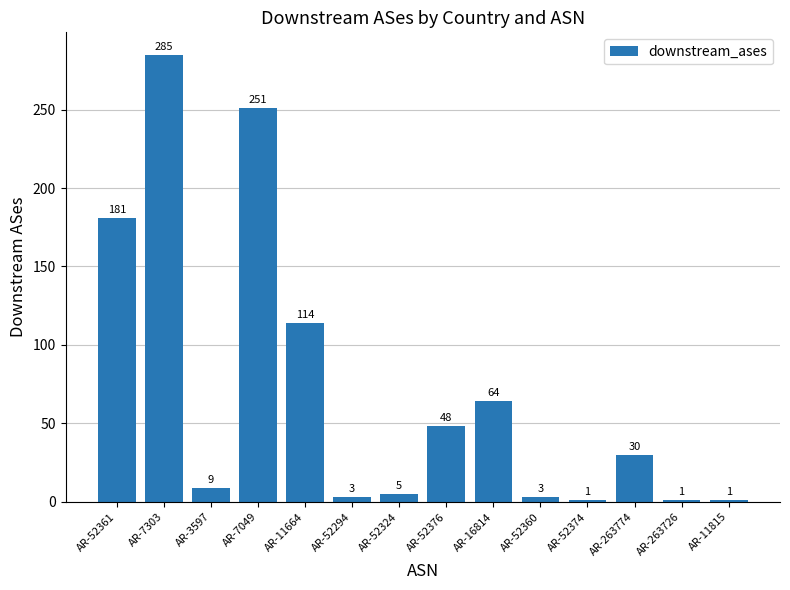

What is the change in value from AR-52361 to AR-52374?

-180